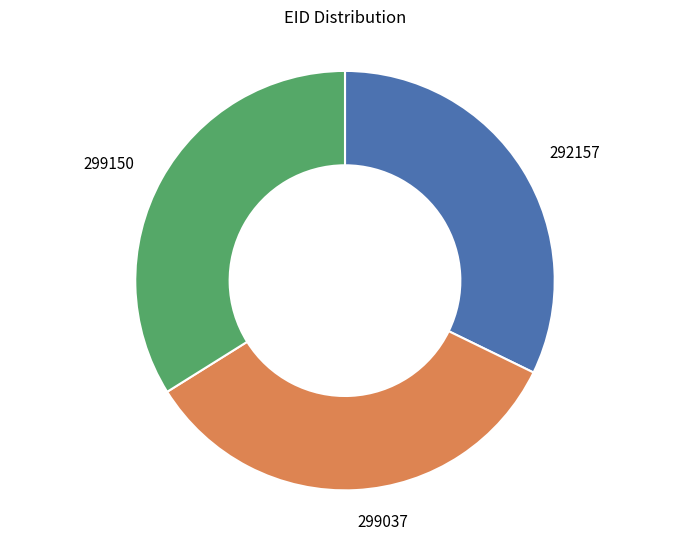

Combined, do 299037 and 299150 account for over 50%?

Yes